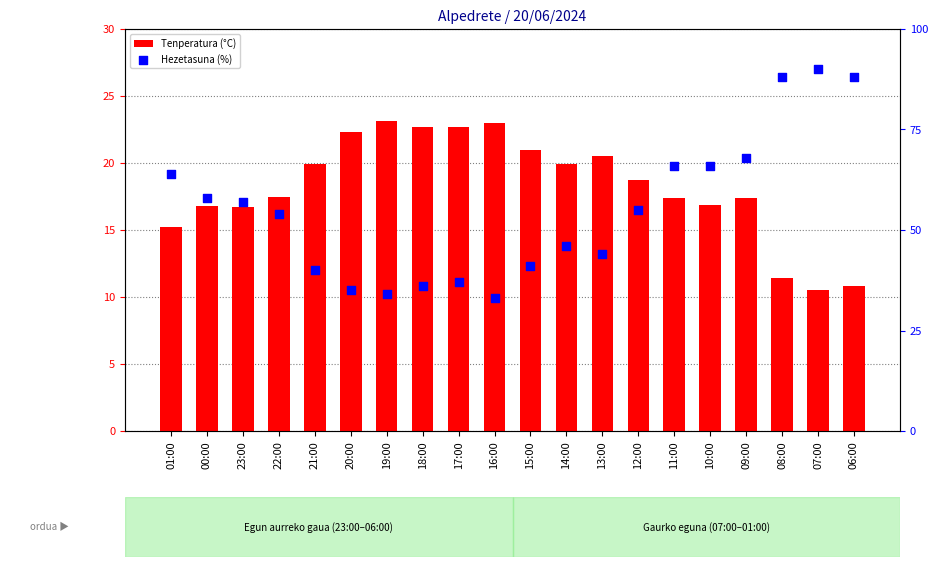

At how many categories does at least one series exceed 13?

20